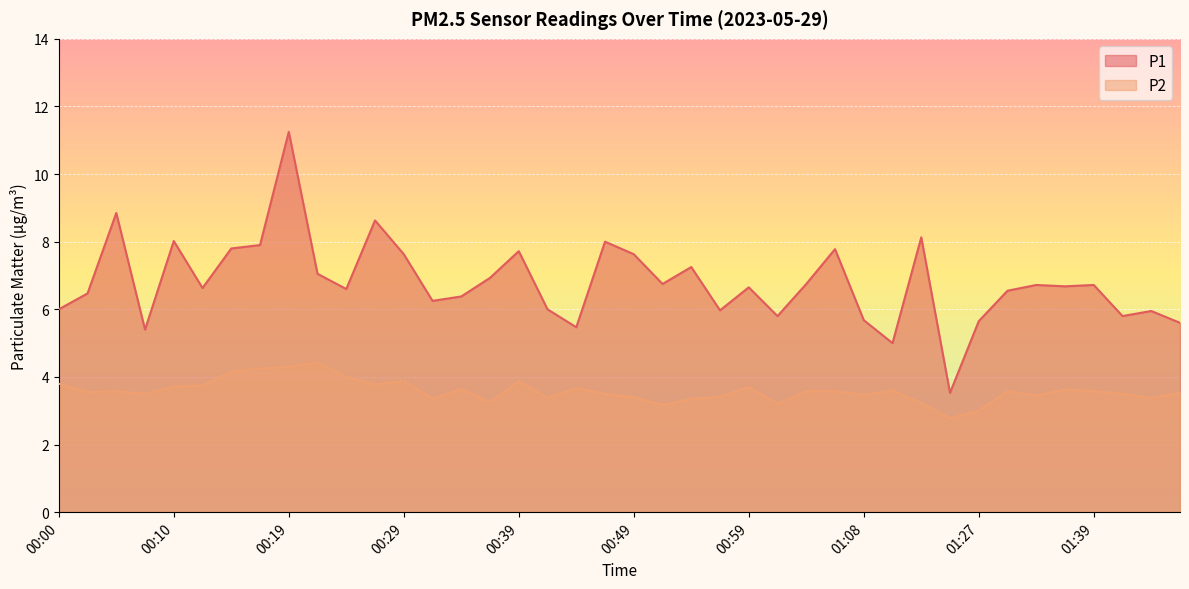

How many categories are shown in the chart?

40